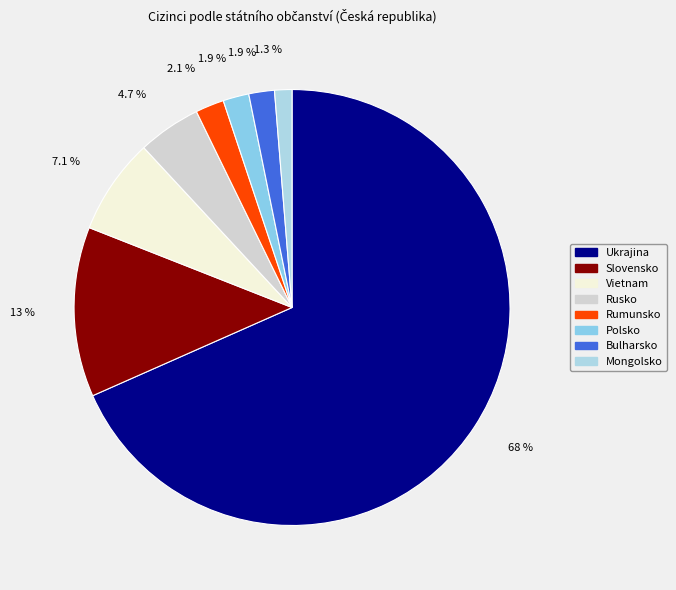

Approximately how many times larger is the value at Slovensko compared to Vietnam?

1.8